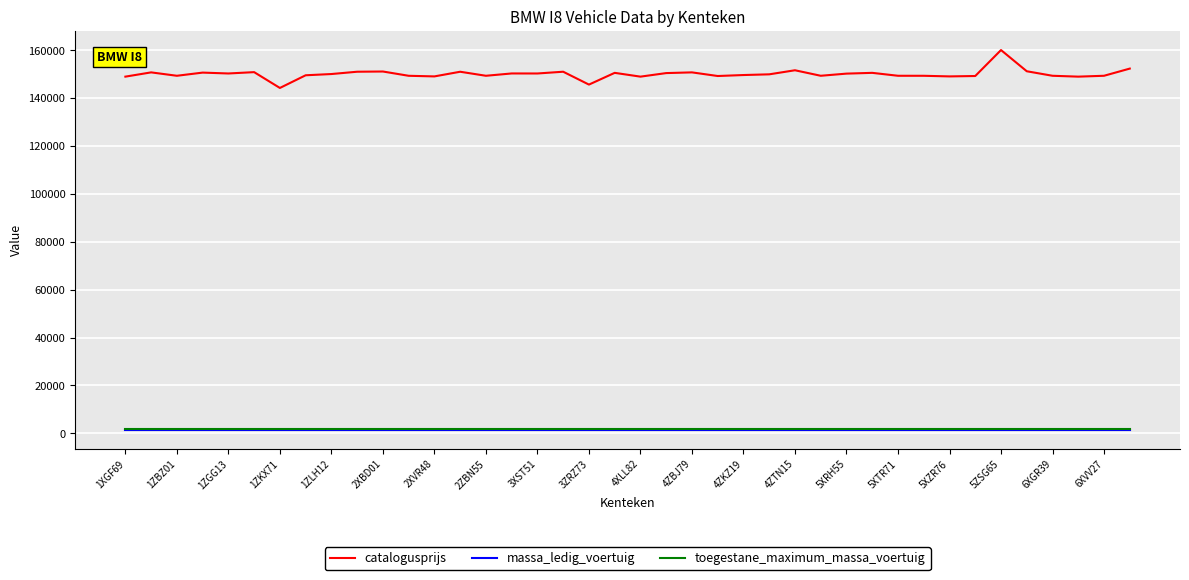

What is the average value of the catalogusprijs series?

150087